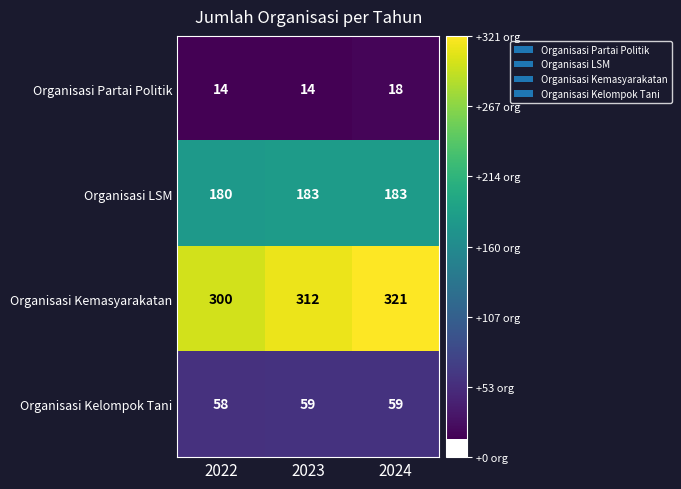

What is the approximate value of Organisasi Partai Politik at 2022?

14